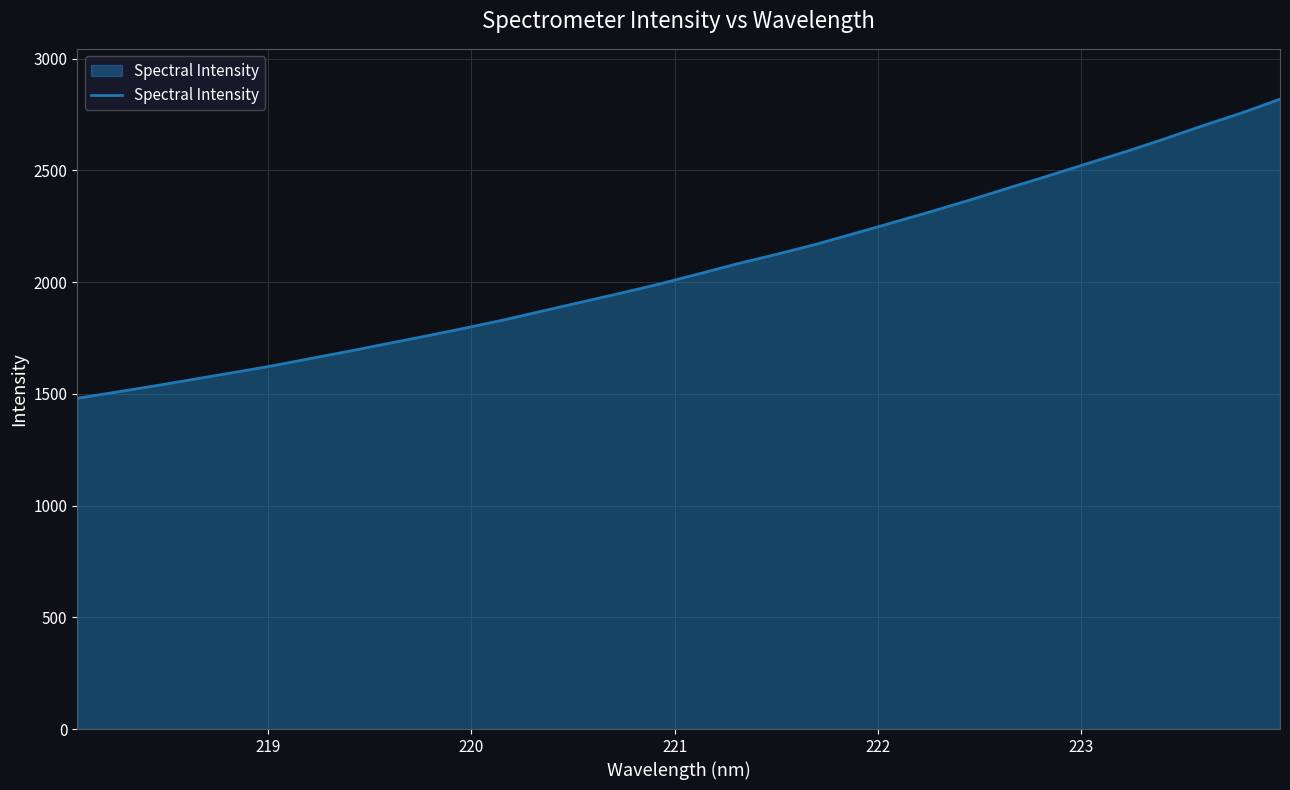

What is the difference between the maximum and minimum values?

1338.0